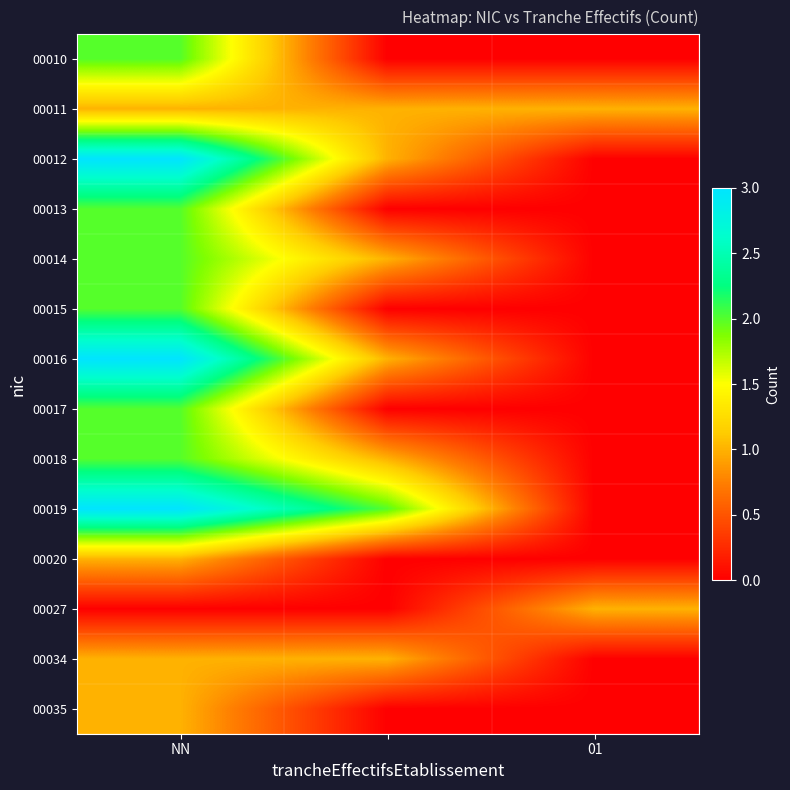

Which series has the largest total across all categories?

00019